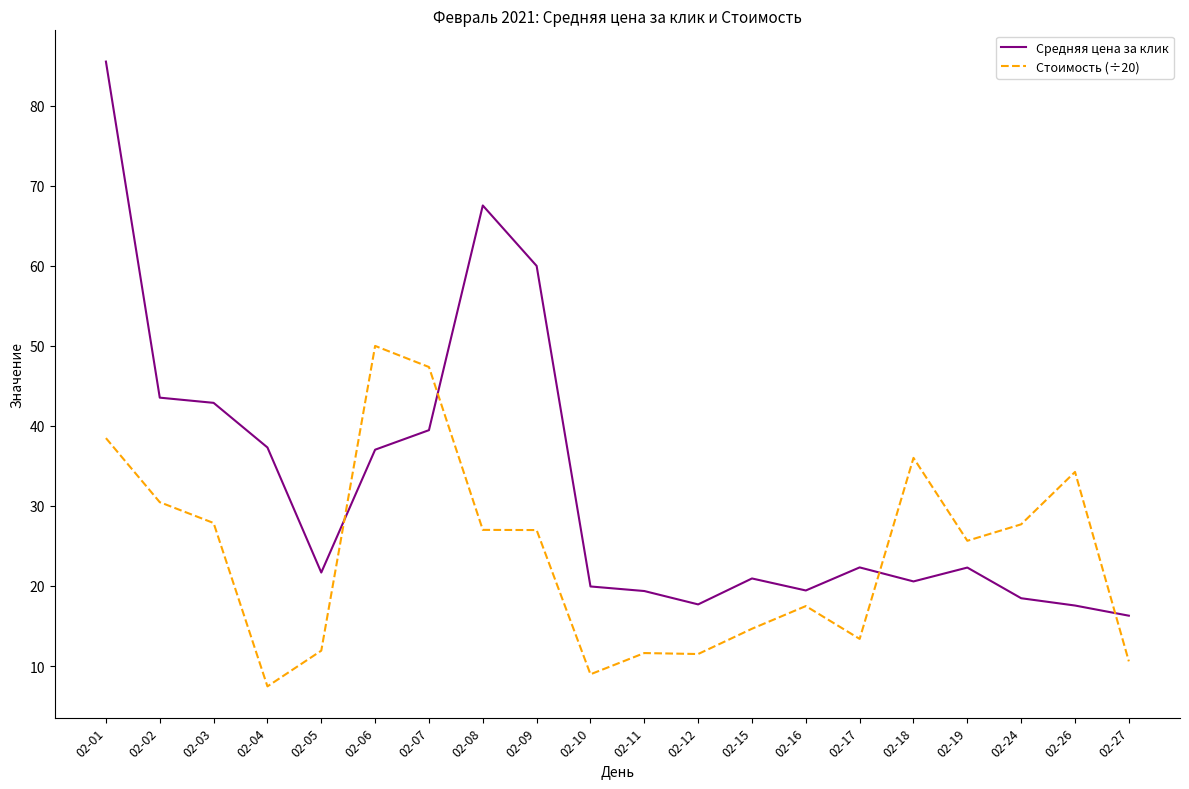

What is the total value across all series at 02-17?

35.7